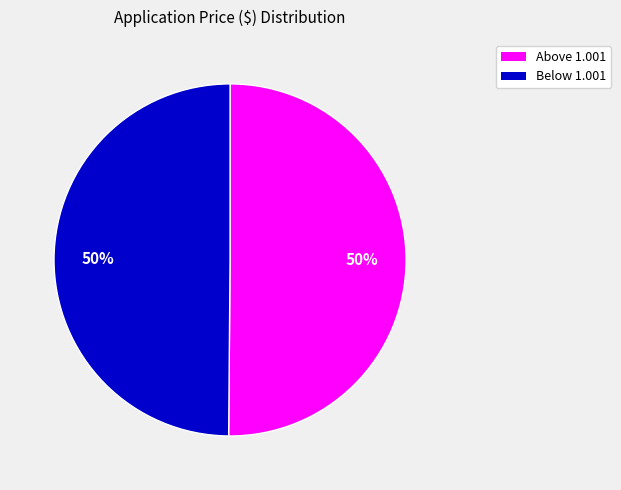

To the nearest percent, what is the average slice percentage?

50%